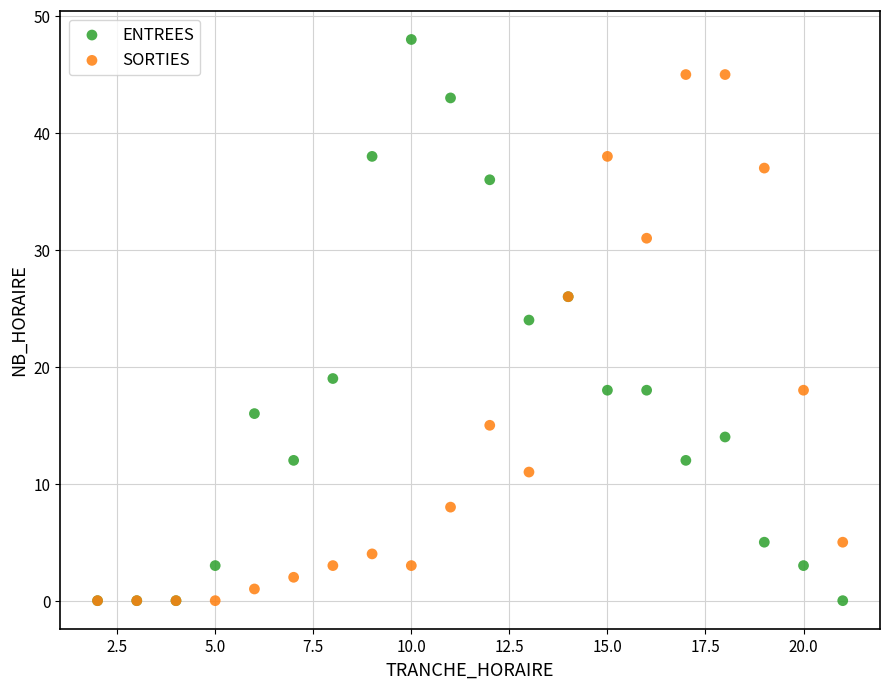

Which series contains the highest Y value?

ENTREES